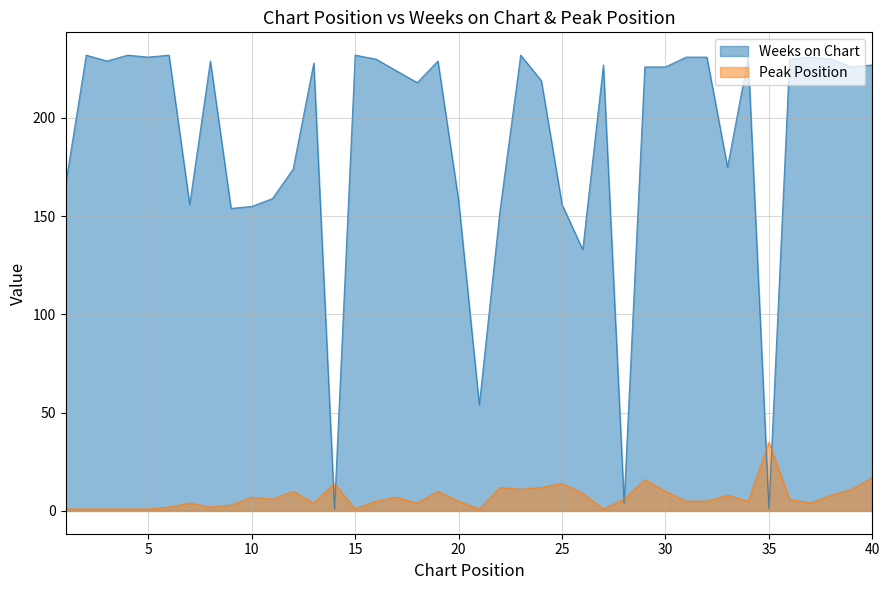

What is the spread (max minus min) of values at 29?

210